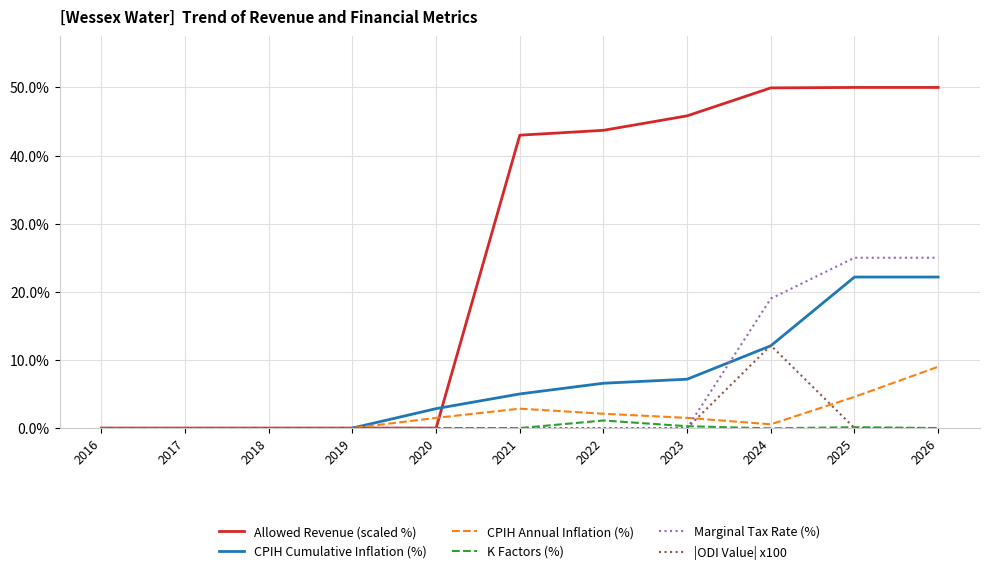

Which category has the highest value in the CPIH Annual Inflation (%) series?

2026